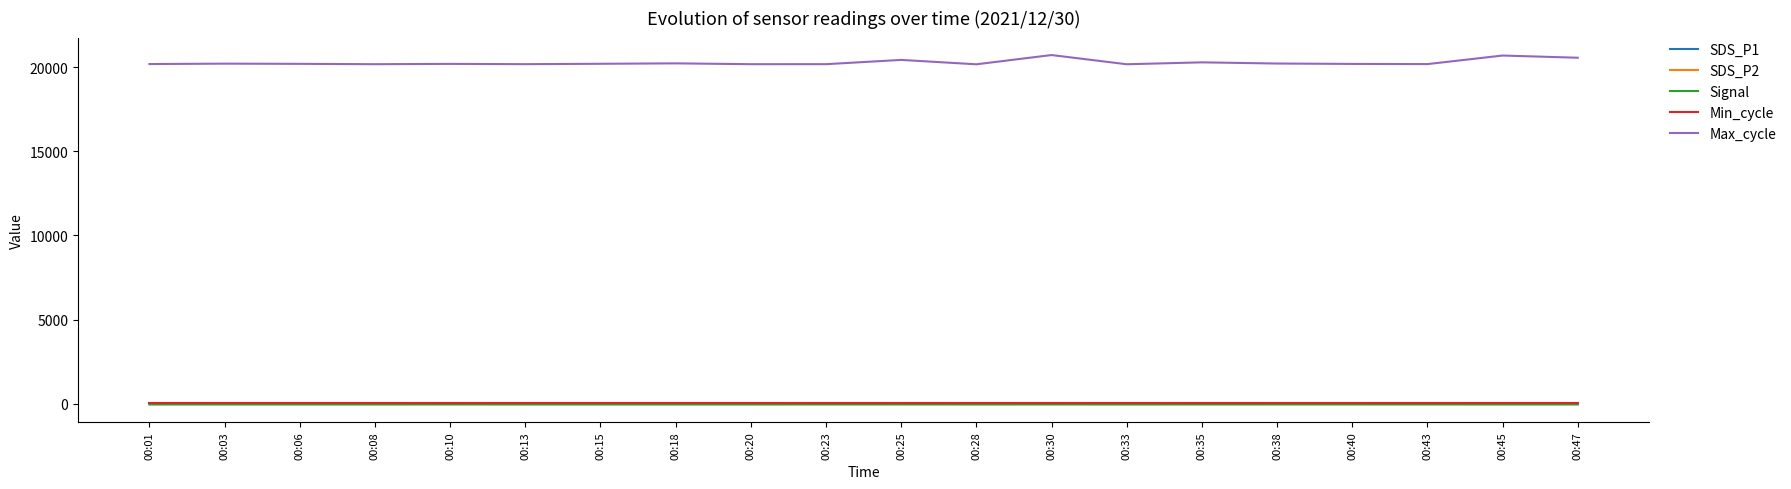

True or false: SDS_P2 and Min_cycle intersect in this chart.

False